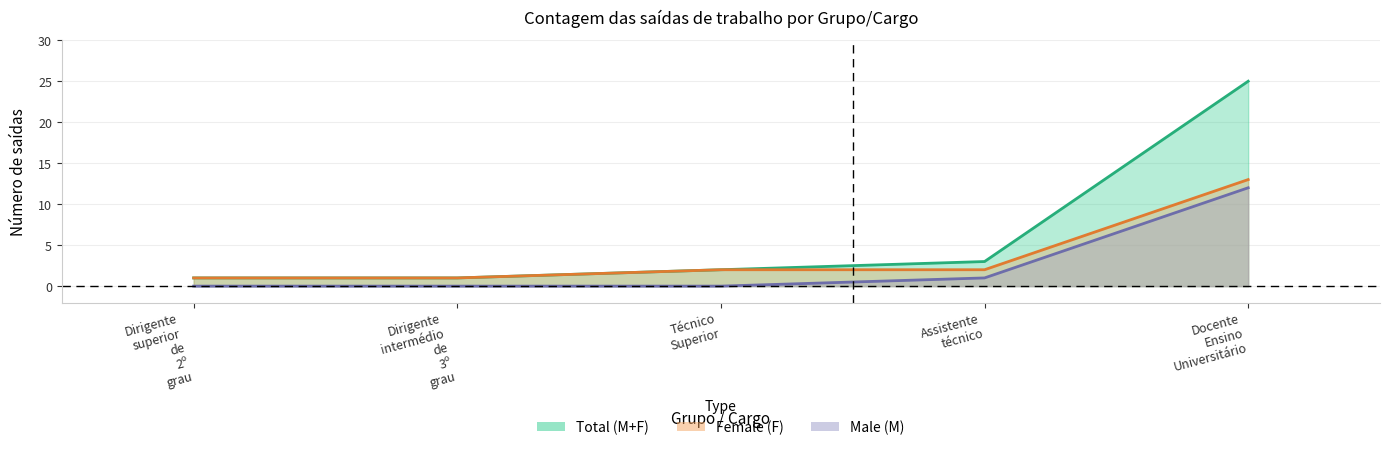

True or false: Total (M+F) has more than 1 points higher than both neighbors.

False